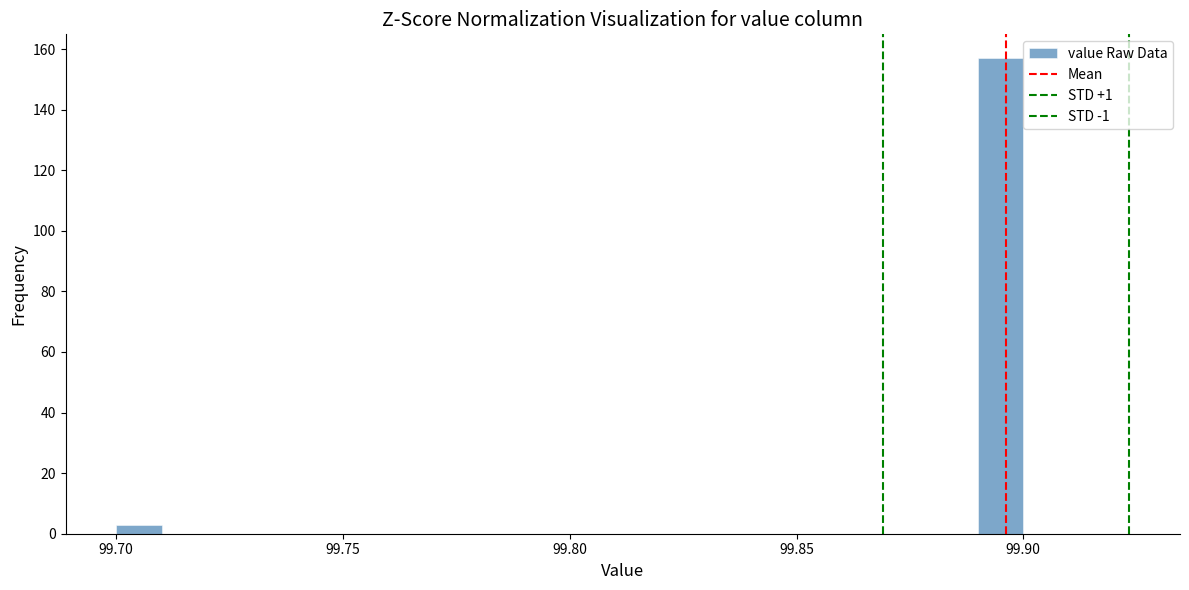

Around what value on the x-axis is the tallest bar? Give the approximate position of its centre, as read against the axis.

99.895